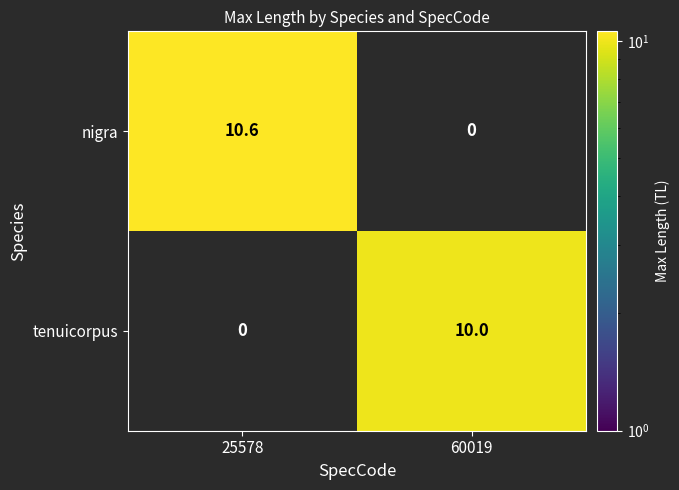

Reading left to right, extract all data points from this chart.

nigra: 25578=10.6	60019=0.0
tenuicorpus: 25578=0.0	60019=10.0